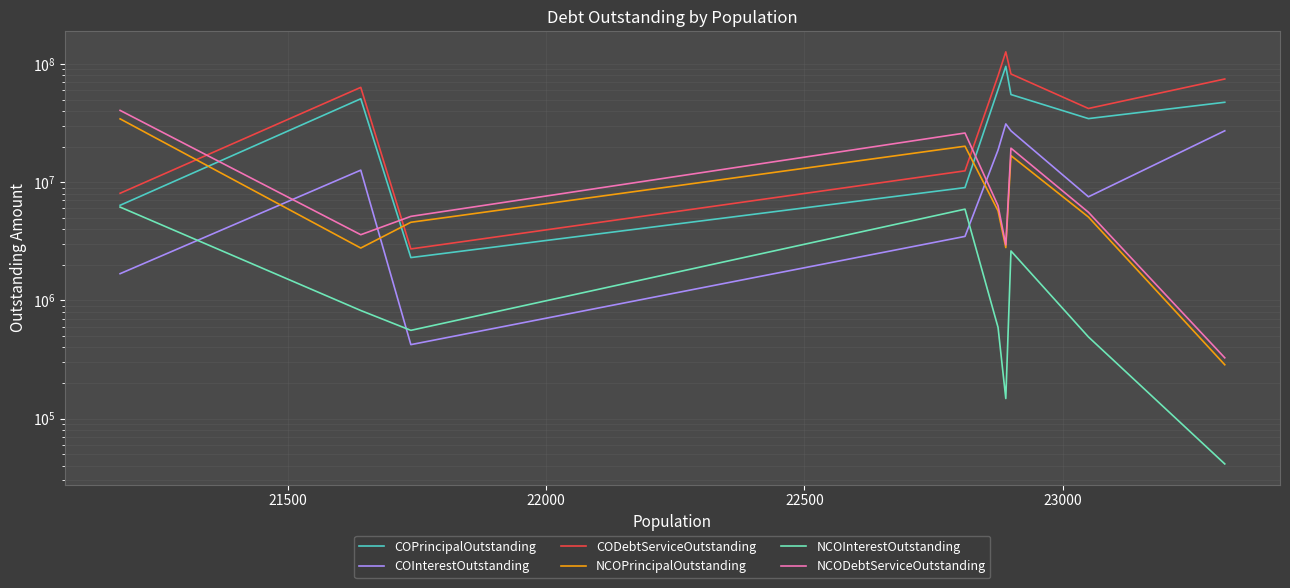

Which series has the largest total across all categories?

CODebtServiceOutstanding